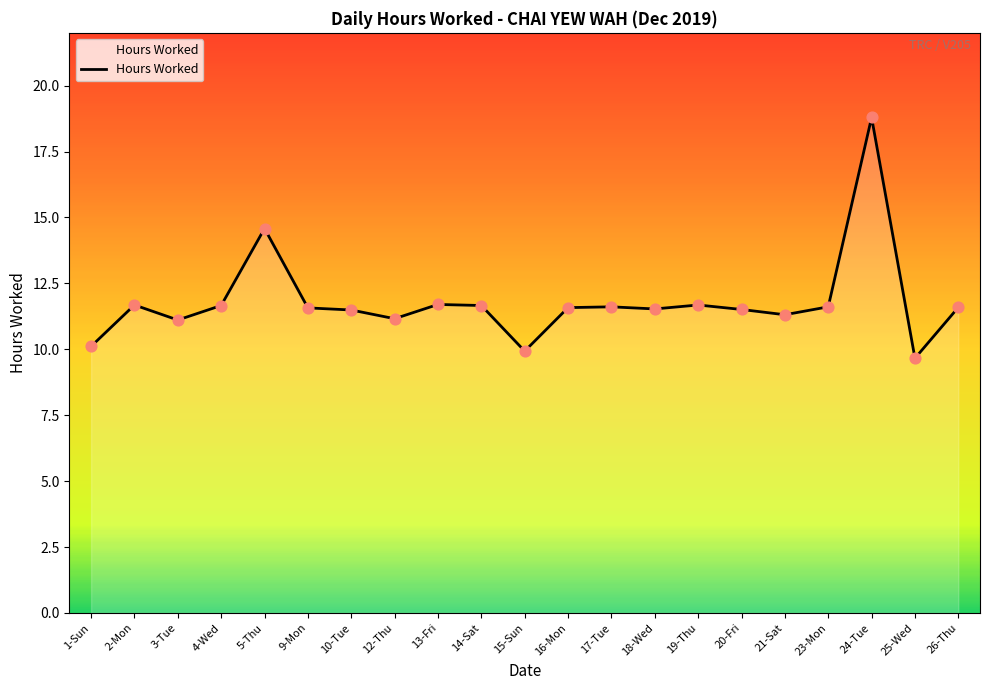

Between 24-Tue and 5-Thu, which is larger?

24-Tue